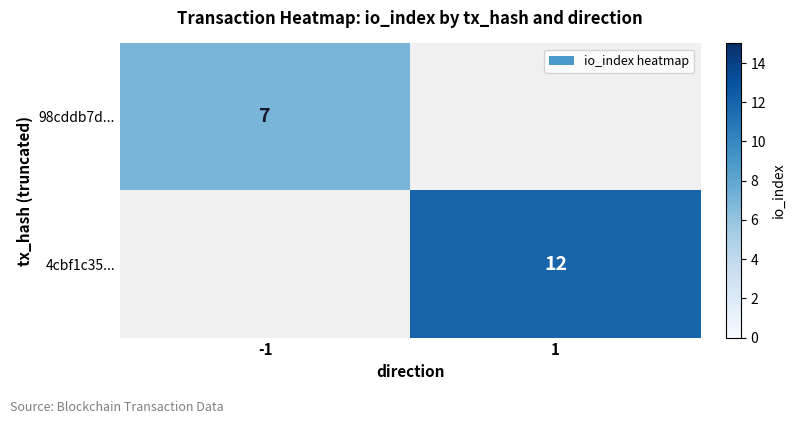

The value of 4cbf1c35... at 1 is 12. True or false?

True